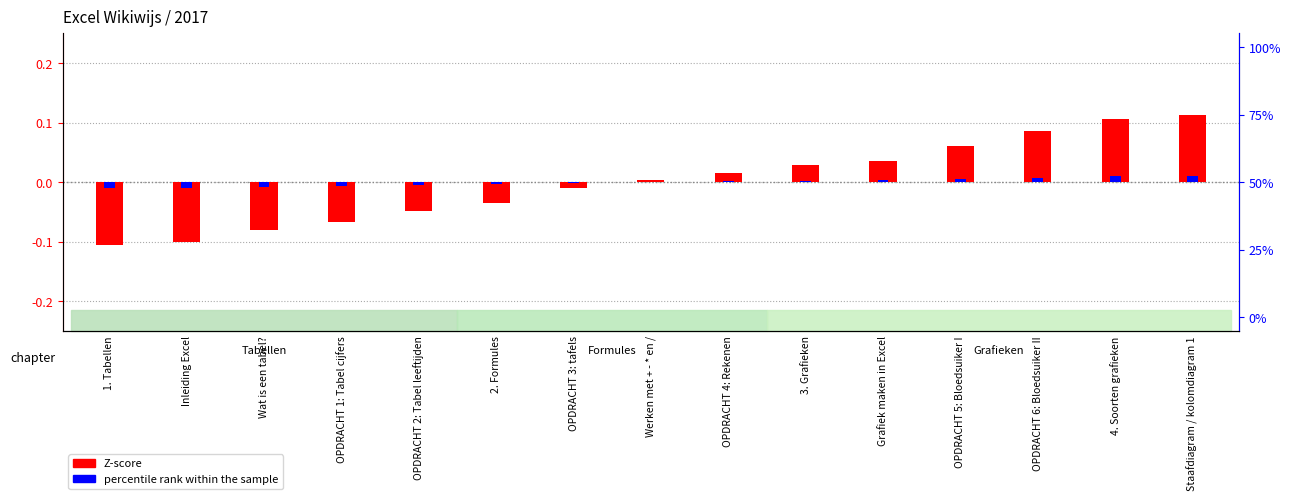

List the series in order of their peak value, highest first.

Z-score, percentile rank within the sample